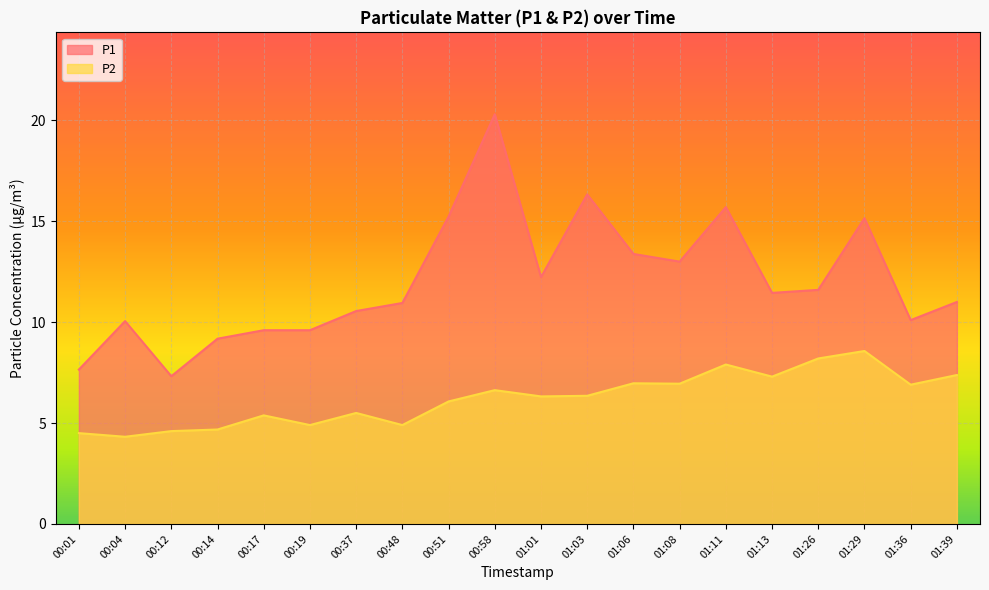

What position from the right is 00:51?

12